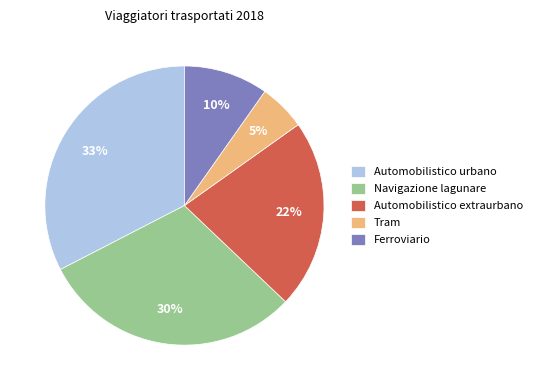

What is the smallest slice in the pie chart?

Tram